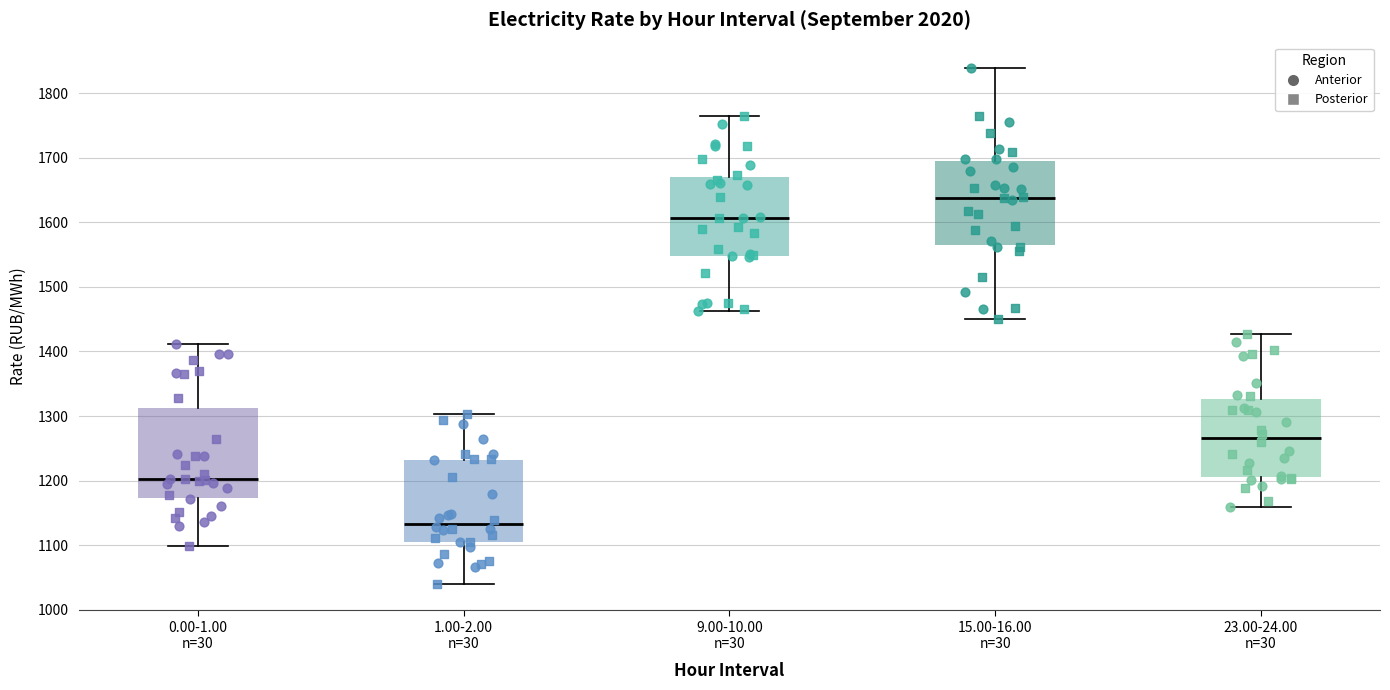

Which box has the highest median line?

15.00-16.00 n=30